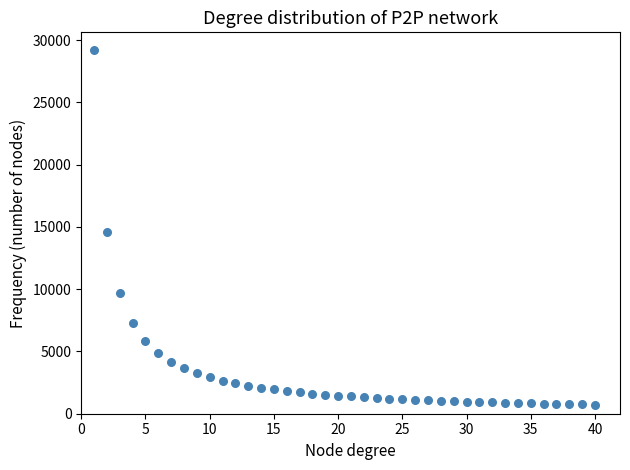

What is the range of X values (max minus min)?

39